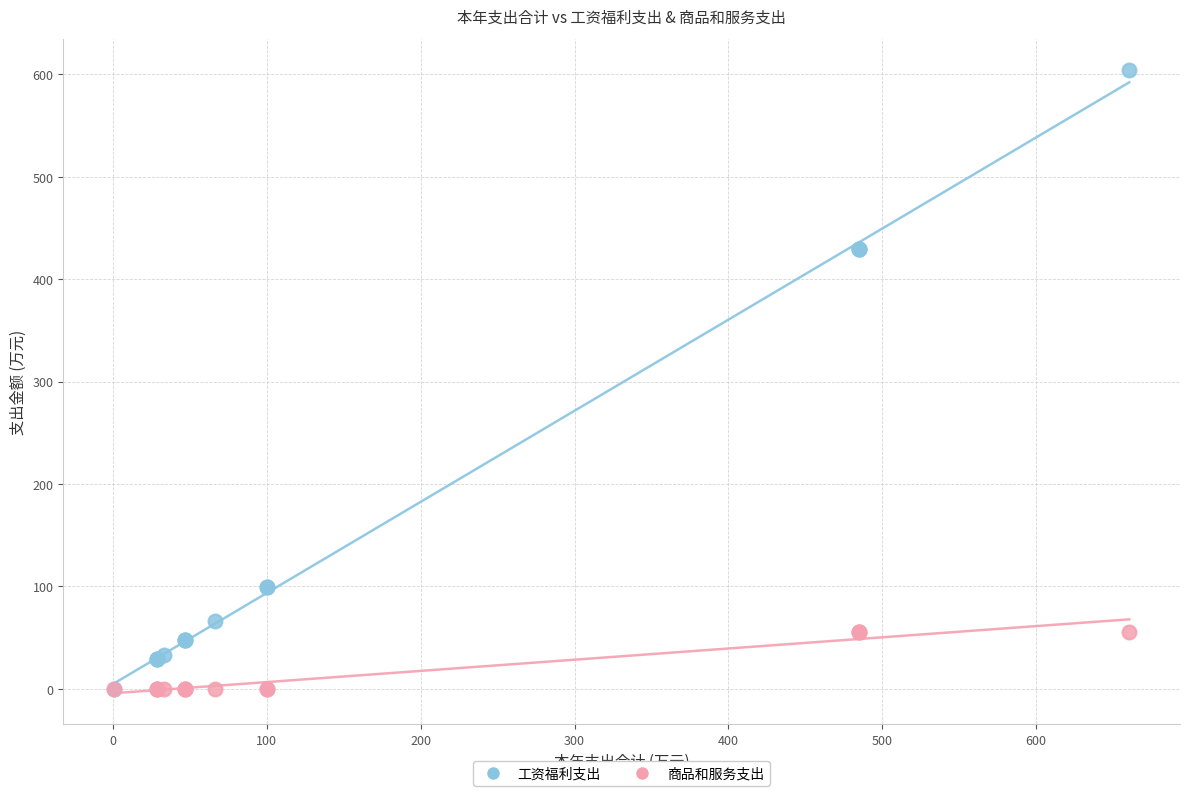

What are all the series names shown in the legend?

工资福利支出, 商品和服务支出